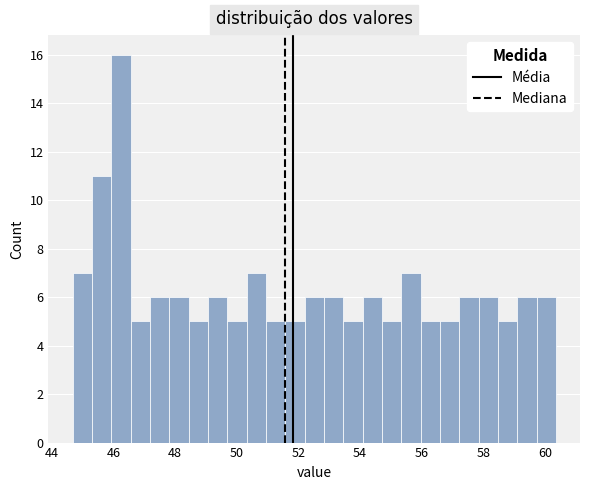

Read against the x-axis, roughly where is the centre of the tallest bar?

46.2